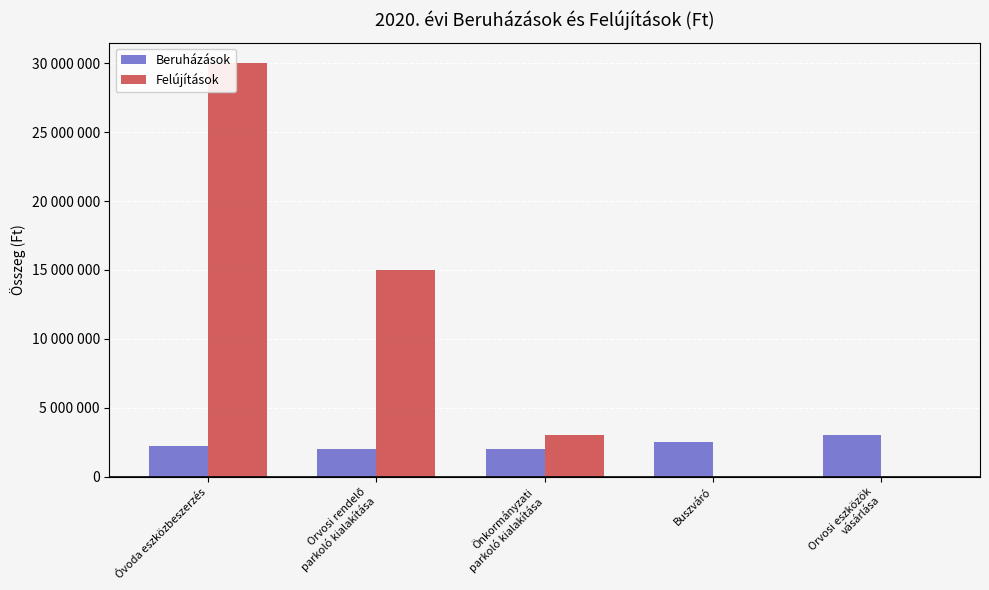

Reading right to left, what are all the values shown in this chart?

Beruházások: Orvosi eszközök
vásárlása=3000000	Buszváró=2500000	Önkormányzati
parkoló kialakítása=2000000	Orvosi rendelő
parkoló kialakítása=2000000	Óvoda eszközbeszerzés=2200000
Felújítások: Orvosi eszközök
vásárlása=0	Buszváró=0	Önkormányzati
parkoló kialakítása=3000000	Orvosi rendelő
parkoló kialakítása=15000000	Óvoda eszközbeszerzés=30000000